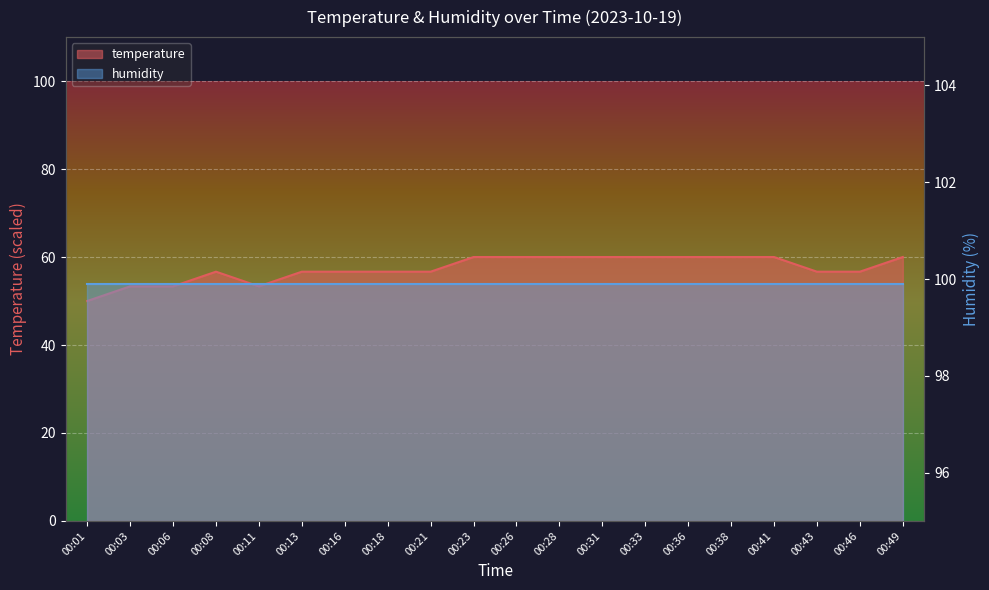

Which label corresponds to the smallest value in the chart?

00:01